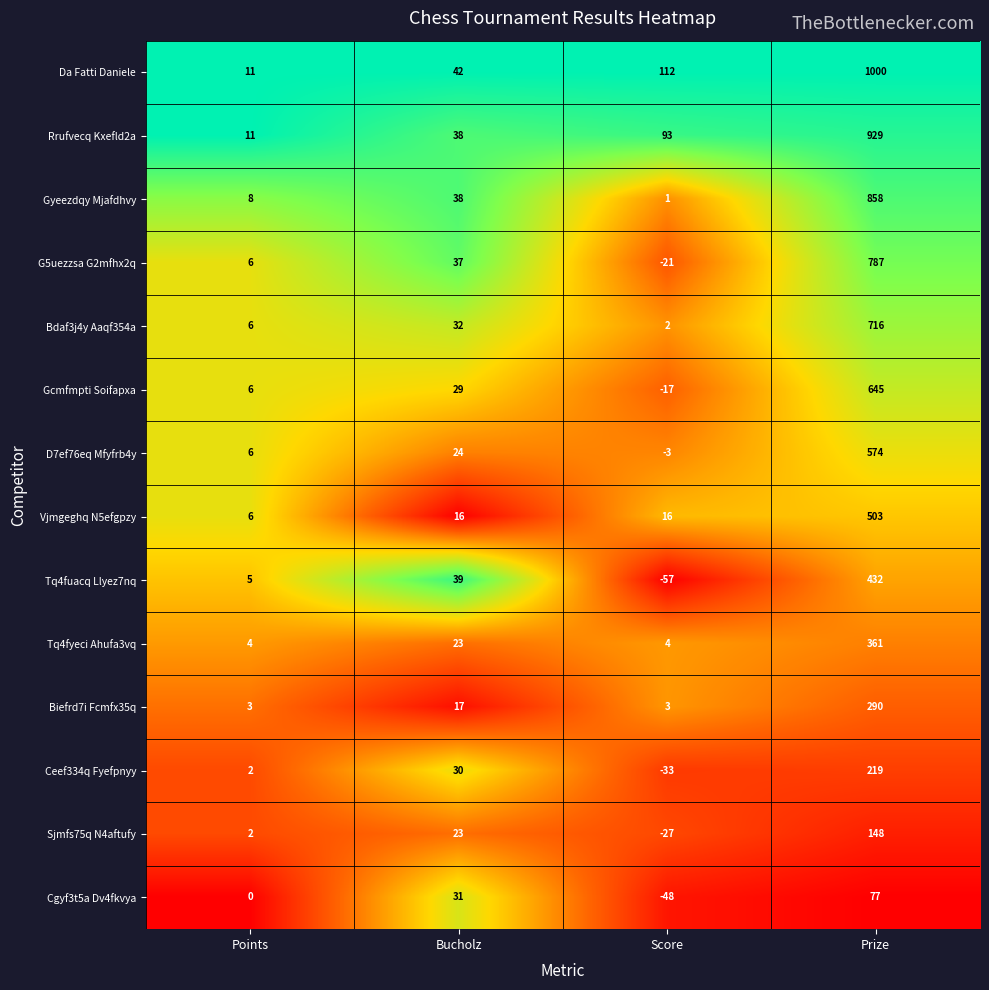

Which series has the largest range (max minus min)?

Da Fatti Daniele